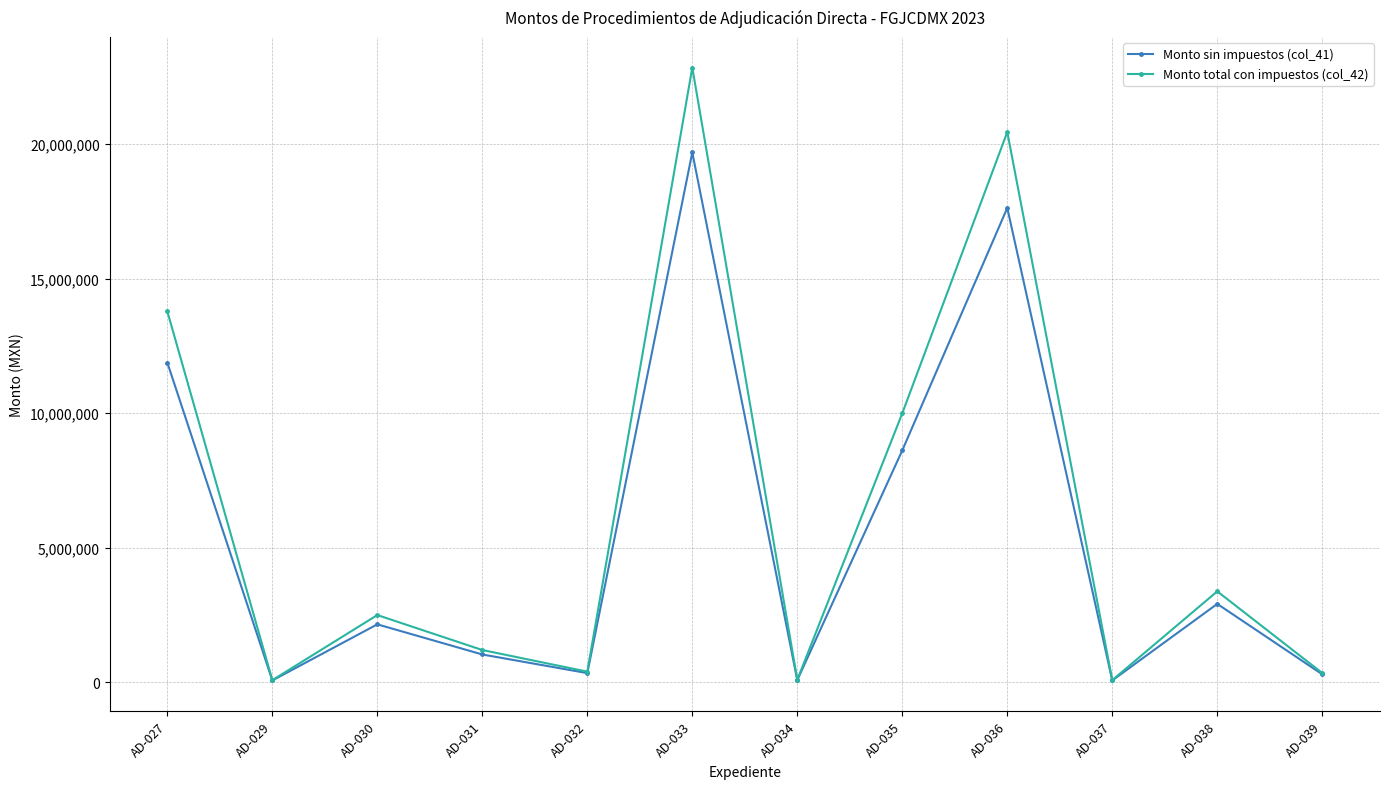

Which category has the highest value in the Monto sin impuestos (col_41) series?

AD-033